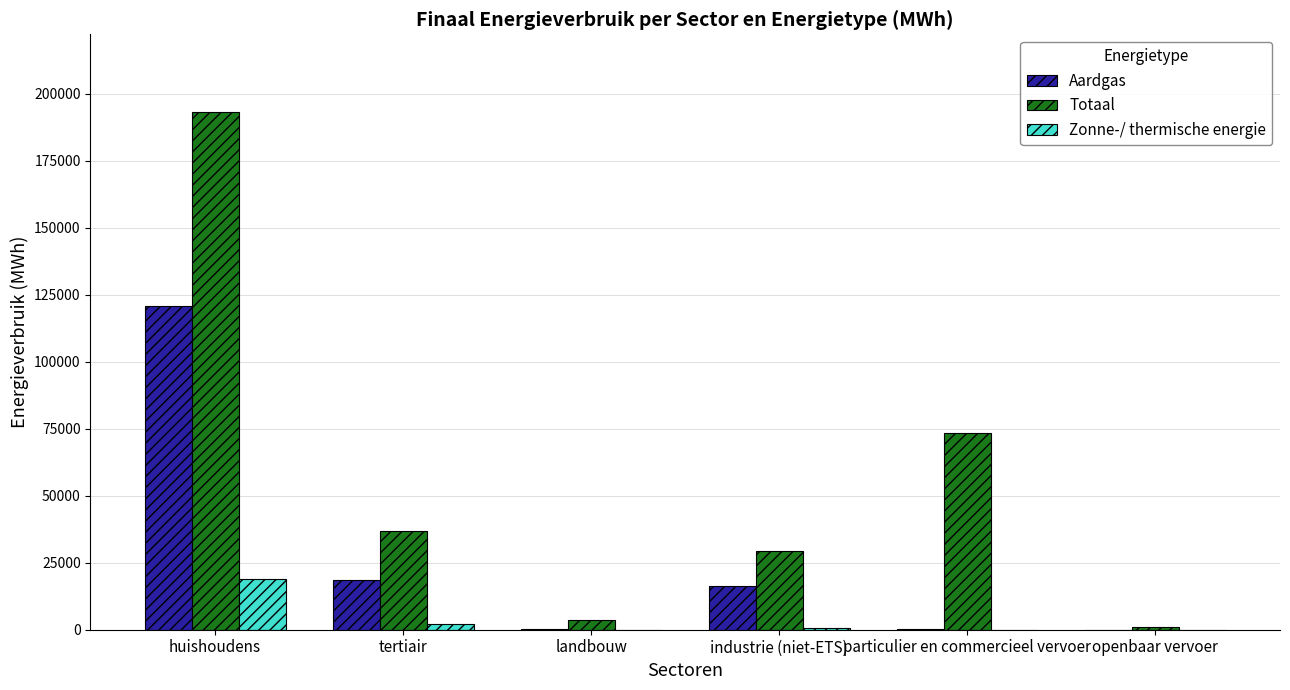

The value of Zonne-/ thermische energie at openbaar vervoer is 0.0. True or false?

True